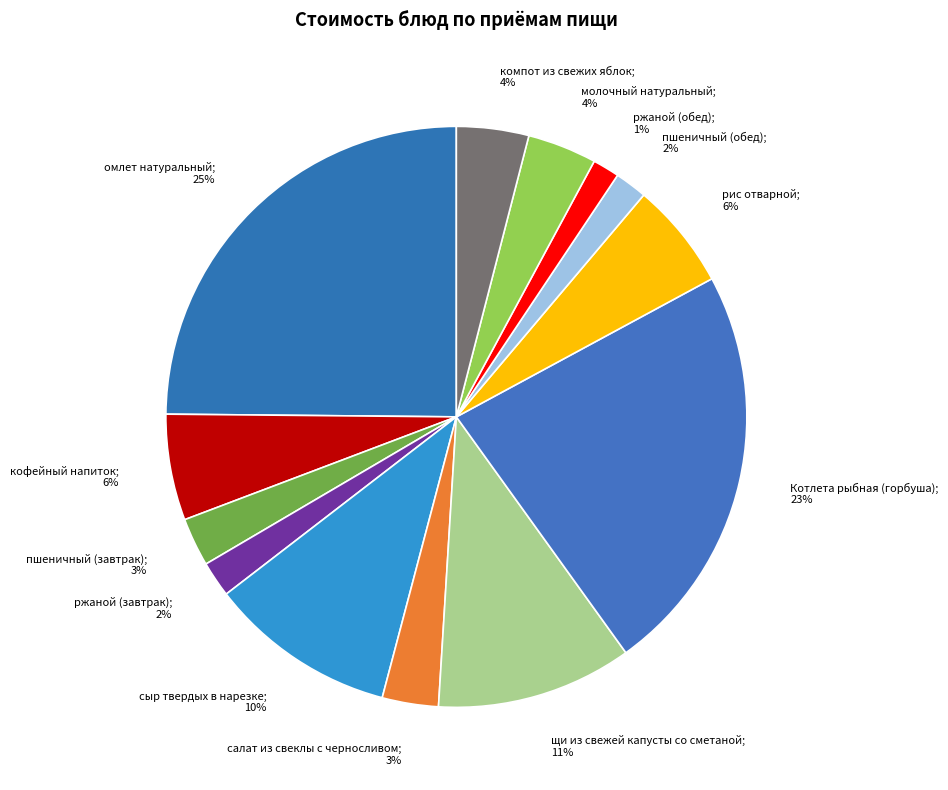

How many slices are in this pie chart?

13